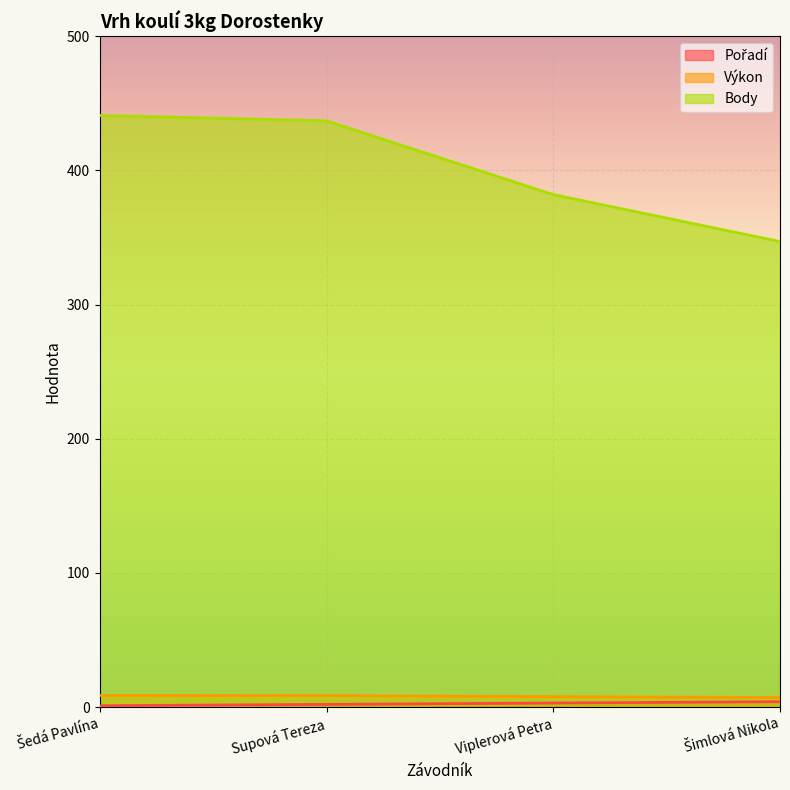

Reading right to left, extract all data points from this chart.

Pořadí: Šimlová Nikola=4.0	Viplerová Petra=3.0	Supová Tereza=2.0	Šedá Pavlína=1.0
Výkon: Šimlová Nikola=7.2	Viplerová Petra=7.7	Supová Tereza=8.6	Šedá Pavlína=8.6
Body: Šimlová Nikola=347.0	Viplerová Petra=382.0	Supová Tereza=437.0	Šedá Pavlína=441.0